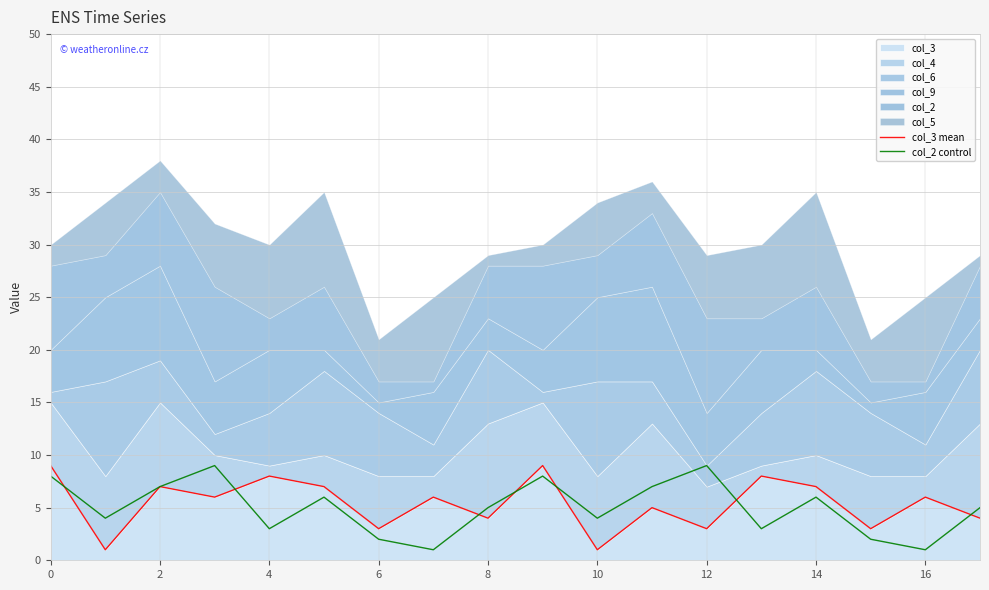

What is the difference between the maximum and second lowest values in the col_2 control series?

8